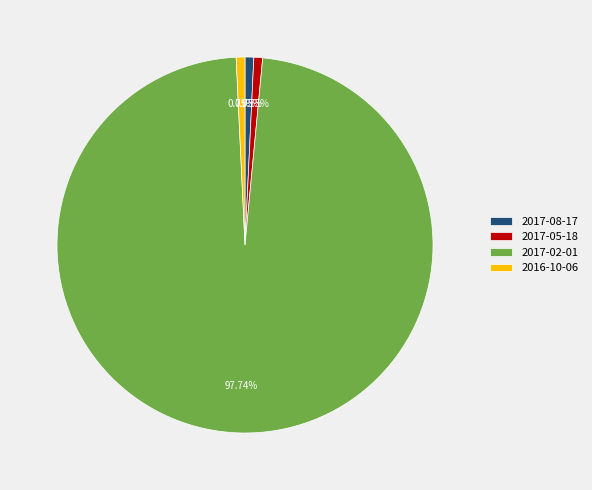

What is the majority slice?

2017-02-01